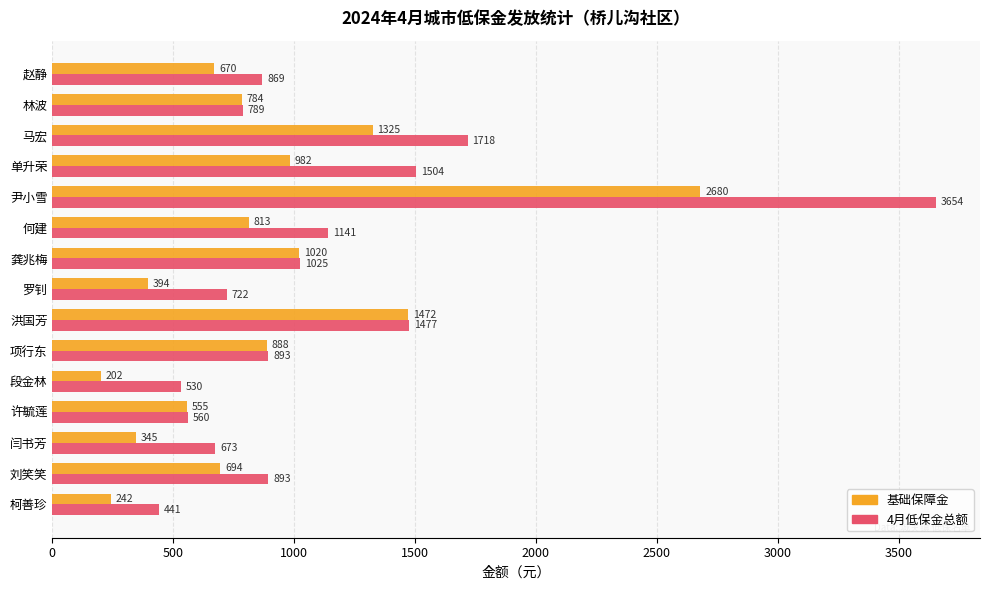

Is it true that 4月低保金总额 equals 893 at 刘笑笑?

True